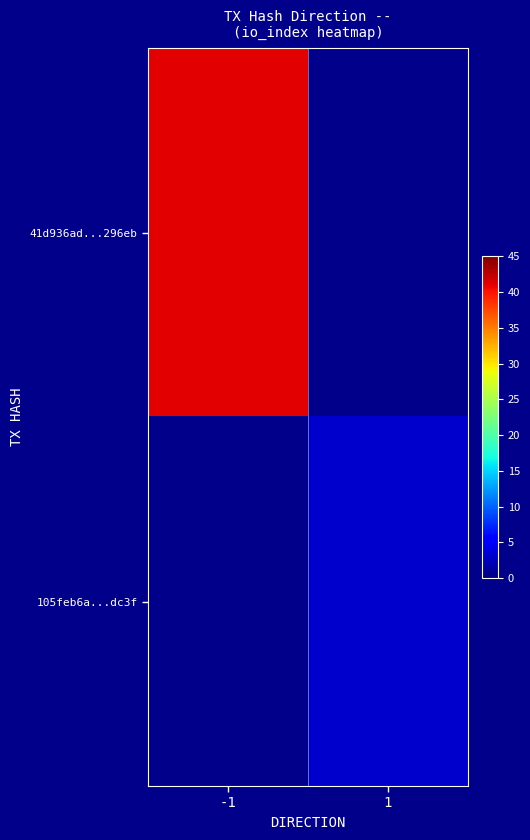

How many positive values does the 105feb6a...dc3f series have?

1